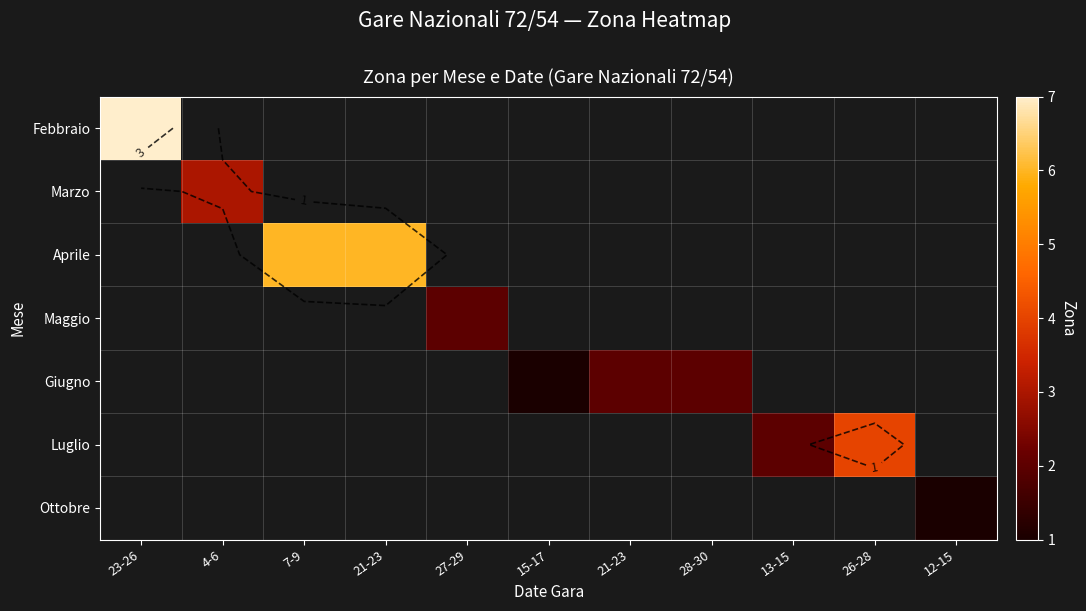

Which series changed the most between 4-6 and 26-28?

Luglio